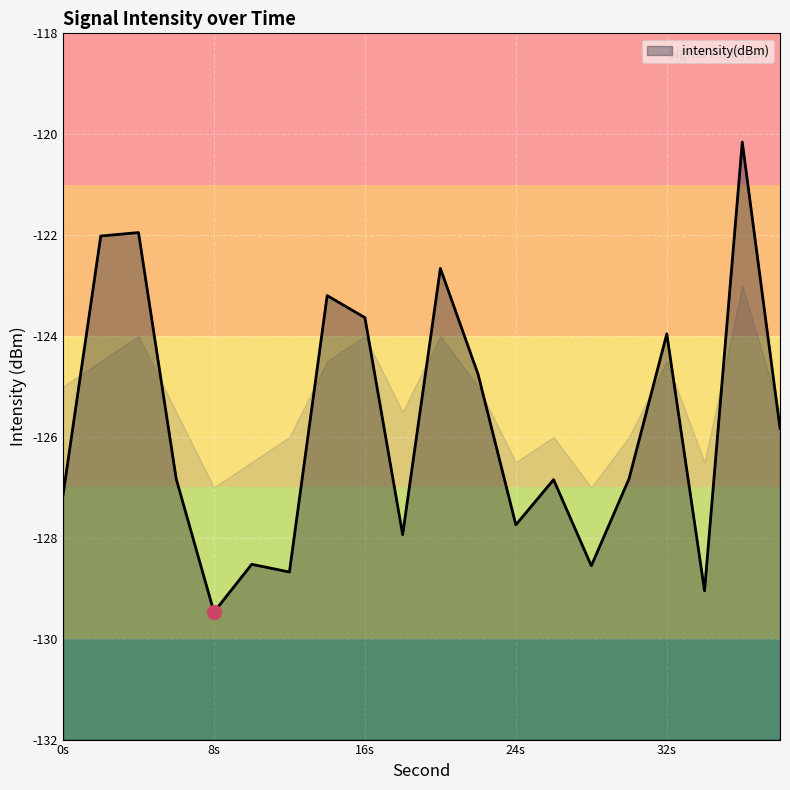

The intensity(dBm) series shows -57.1 at 8s. True or false?

False